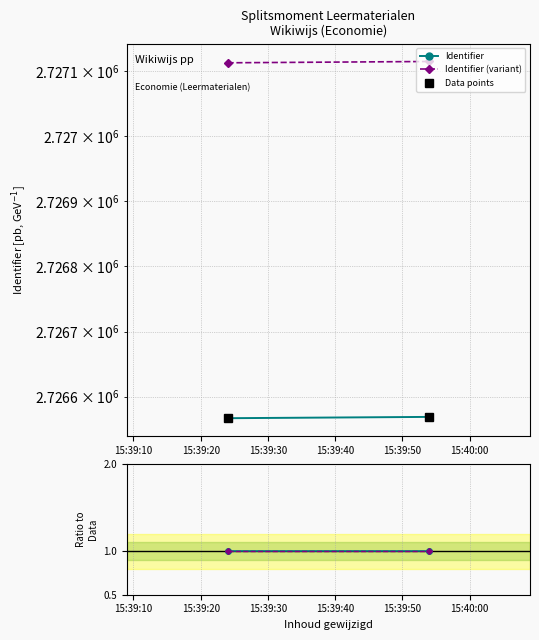

Count the Identifier (variant) values in the range 2727112 to 2727114.

1